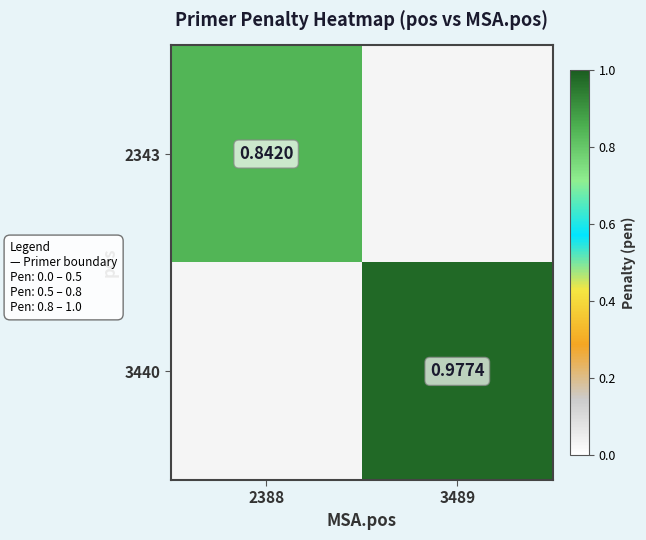

The 2343 series shows 0.8 at 2388. True or false?

True